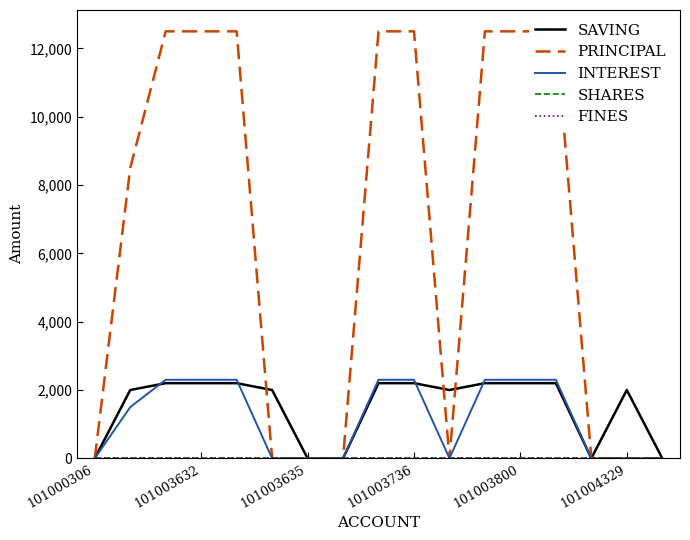

How many distinct data groups are displayed?

5